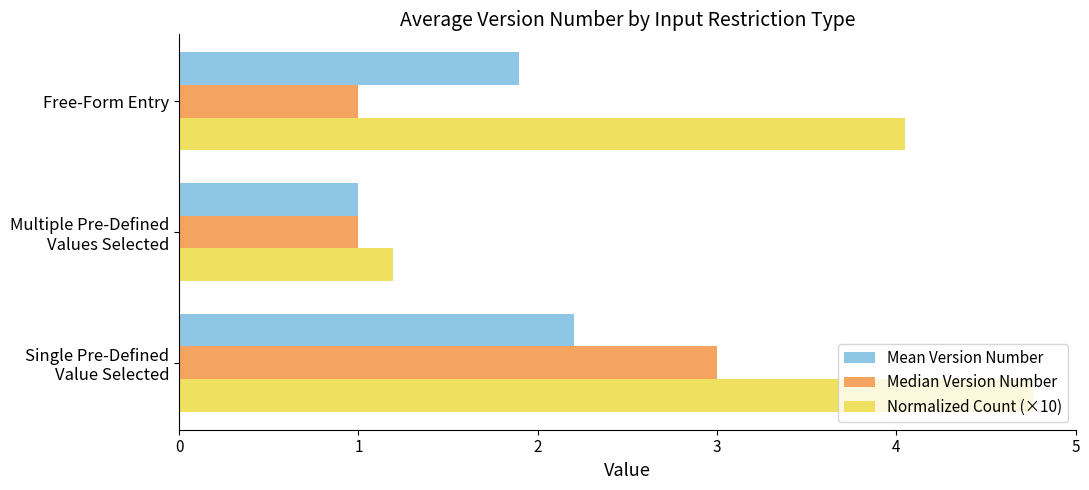

What is the lowest value of the Median Version Number series?

1.0